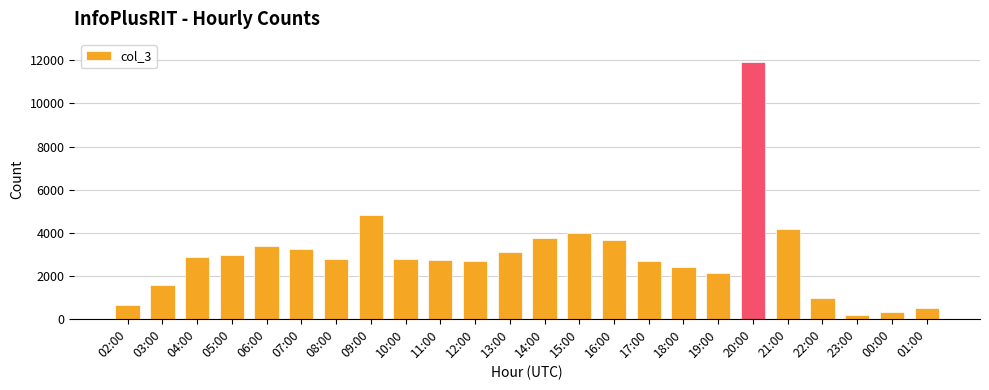

What is the label of the 22nd bar from the right?

04:00